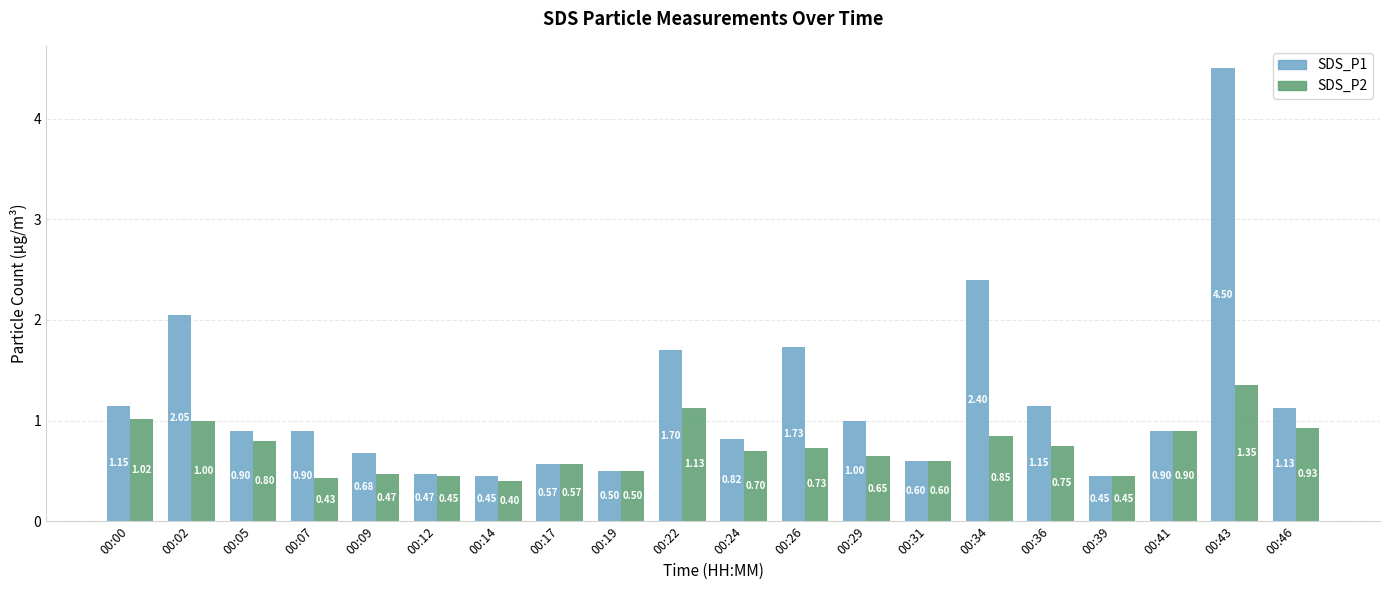

What is the difference between the second highest and minimum values in the SDS_P2 series?

0.7